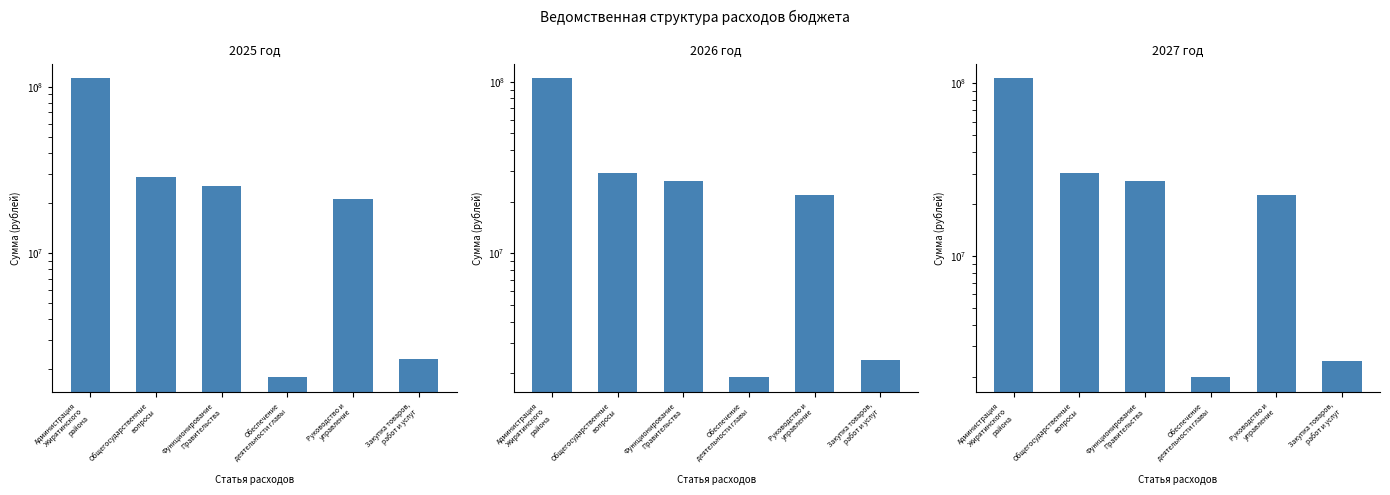

Is it true that 2025 год equals 111986204.3 at Администрация
Жирятинского
района?

True